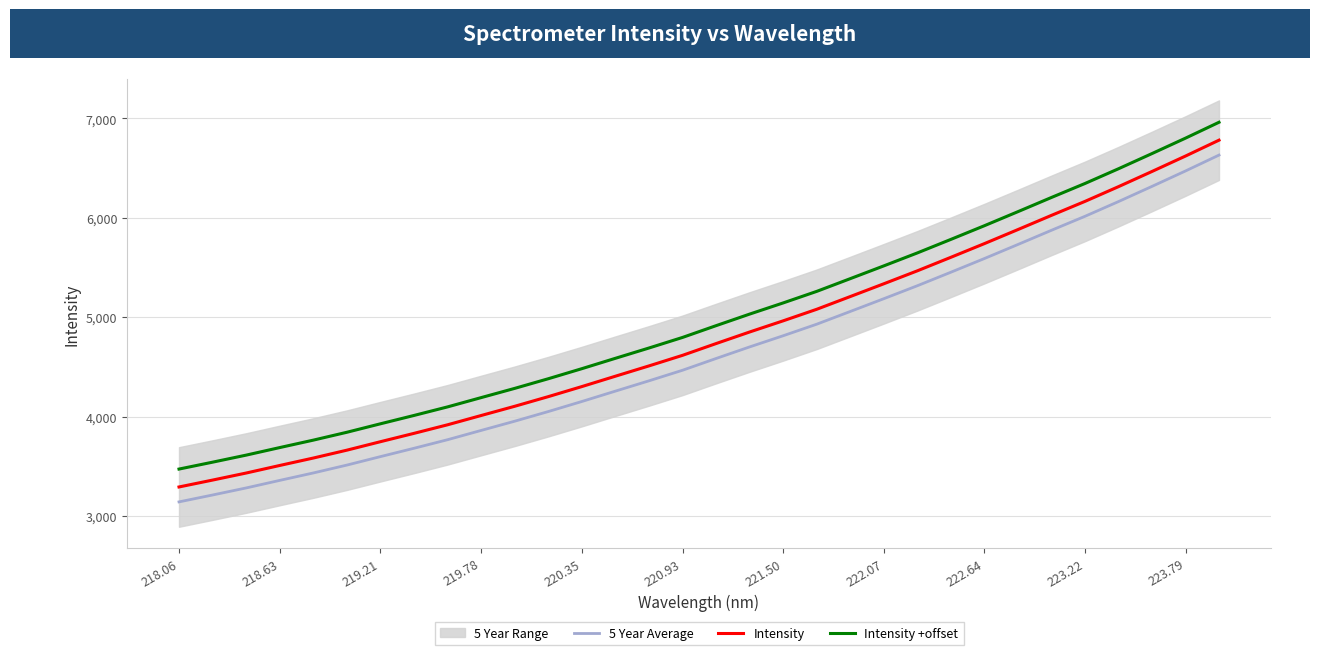

What is the value of the Intensity +offset point at the 29th from the left?

6492.6